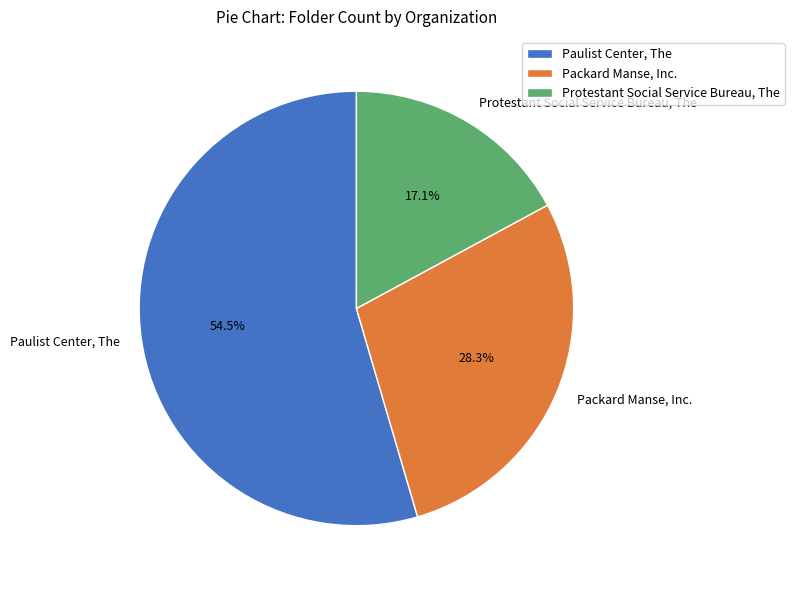

How many segments does this pie chart have?

3